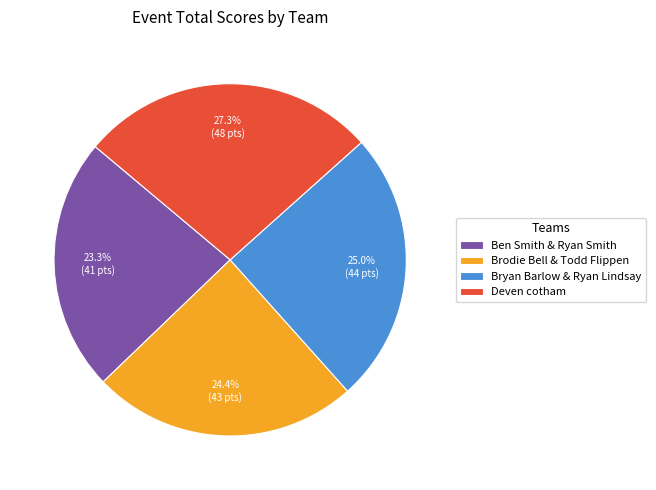

To the nearest percent, what is the combined percentage of Ben Smith & Ryan Smith and Bryan Barlow & Ryan Lindsay?

48%